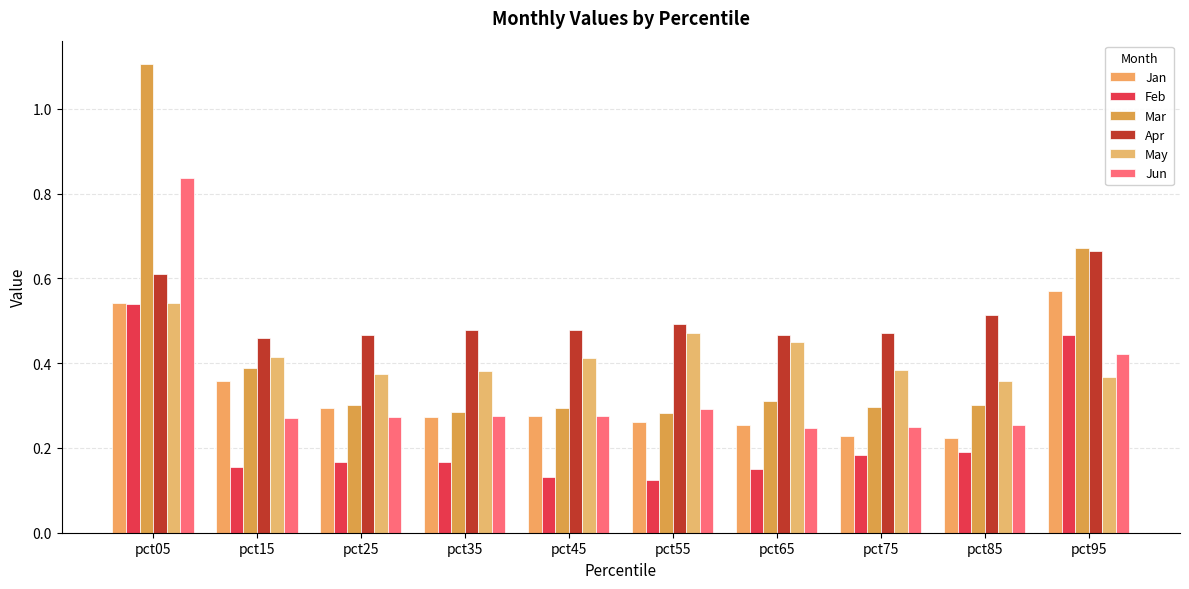

What is the spread (max minus min) of values at pct95?

0.3